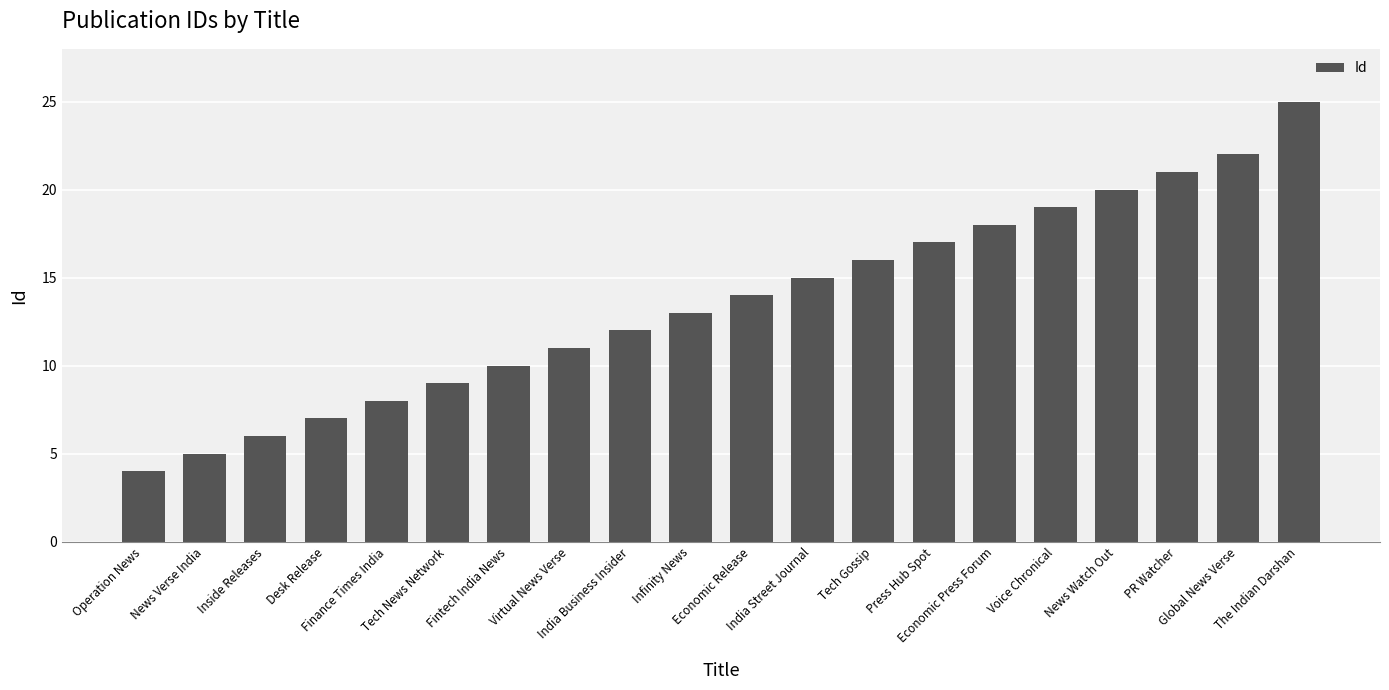

True or false: the data shows 21 at PR Watcher.

True